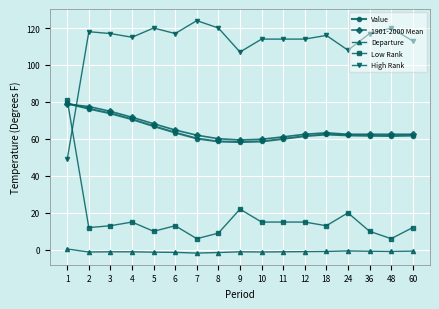

True or false: Departure and 1901-2000 Mean cross at least once.

False